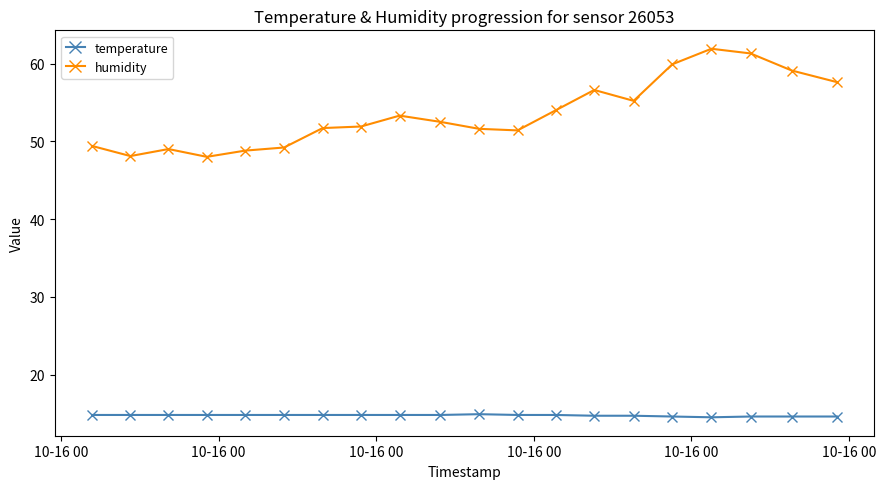

At how many categories does at least one series exceed 18?

20